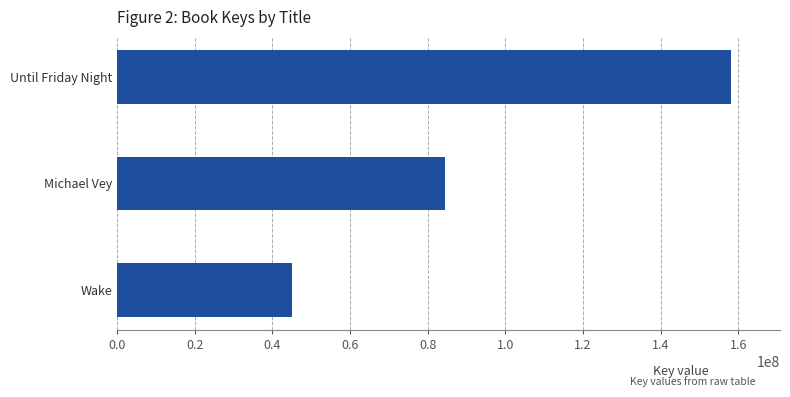

What is the value of the 2nd bar from the top?

84557788